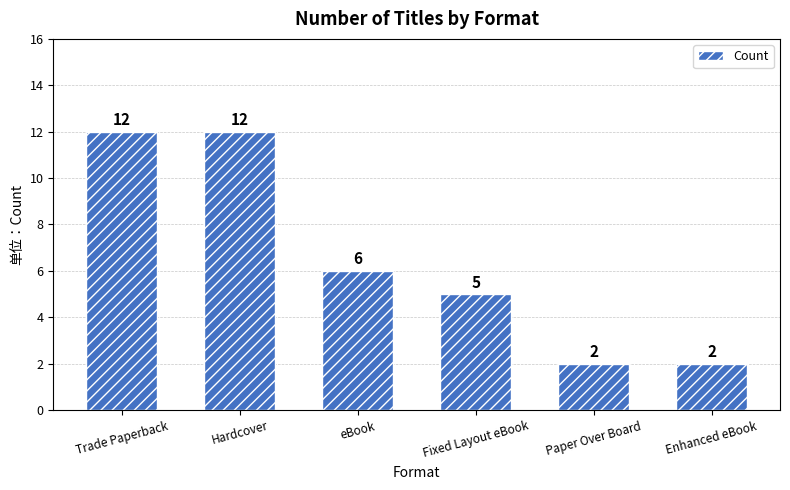

Count the values in the range 2 to 12.

6